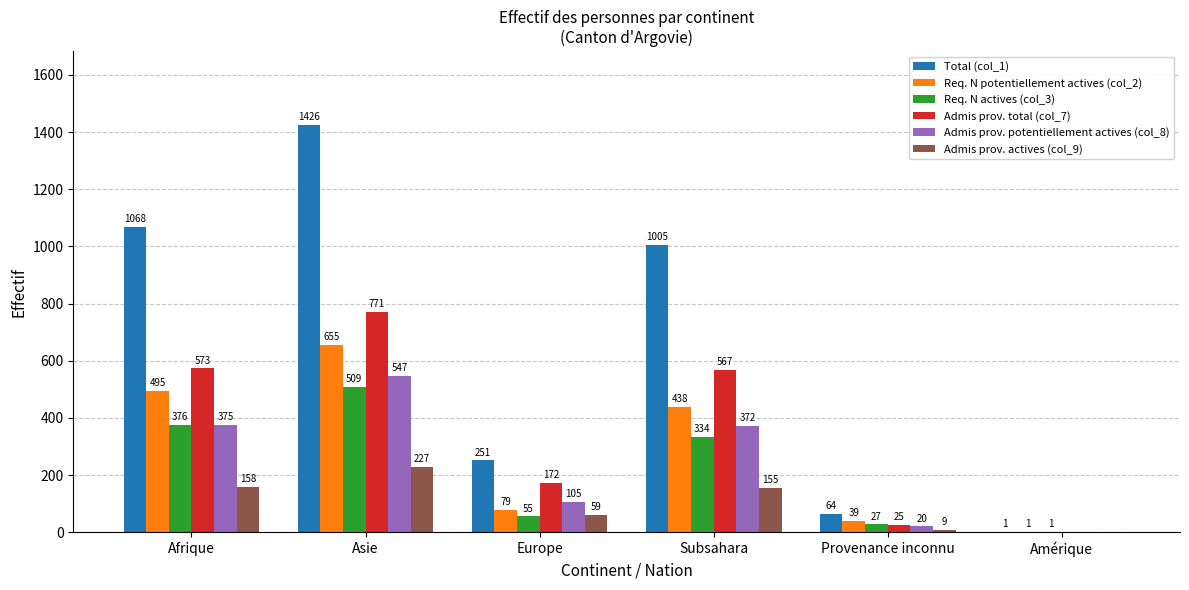

Are the bars horizontal?

No